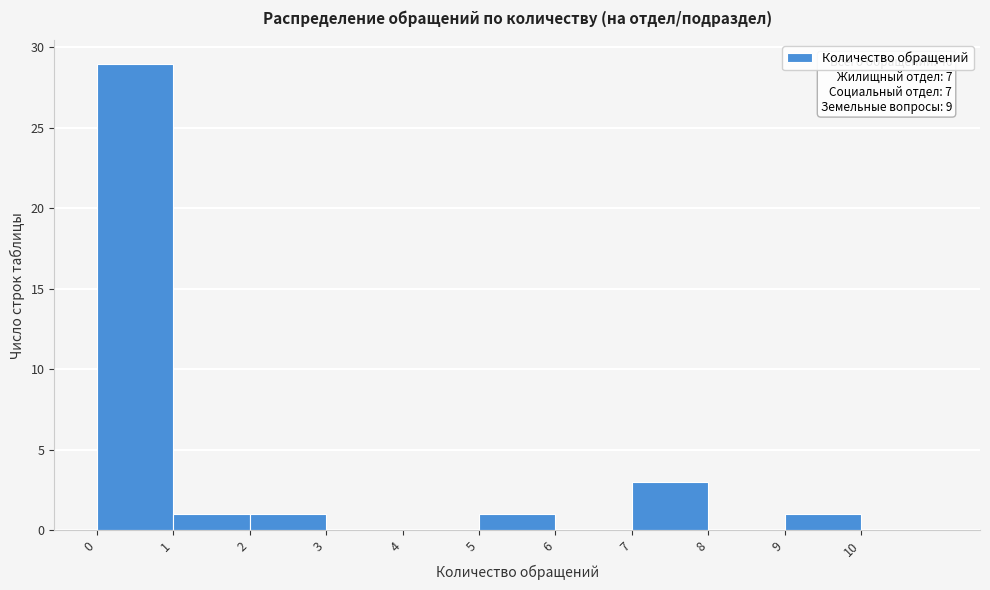

Which range on the x-axis has the tallest bar?

0 to 1